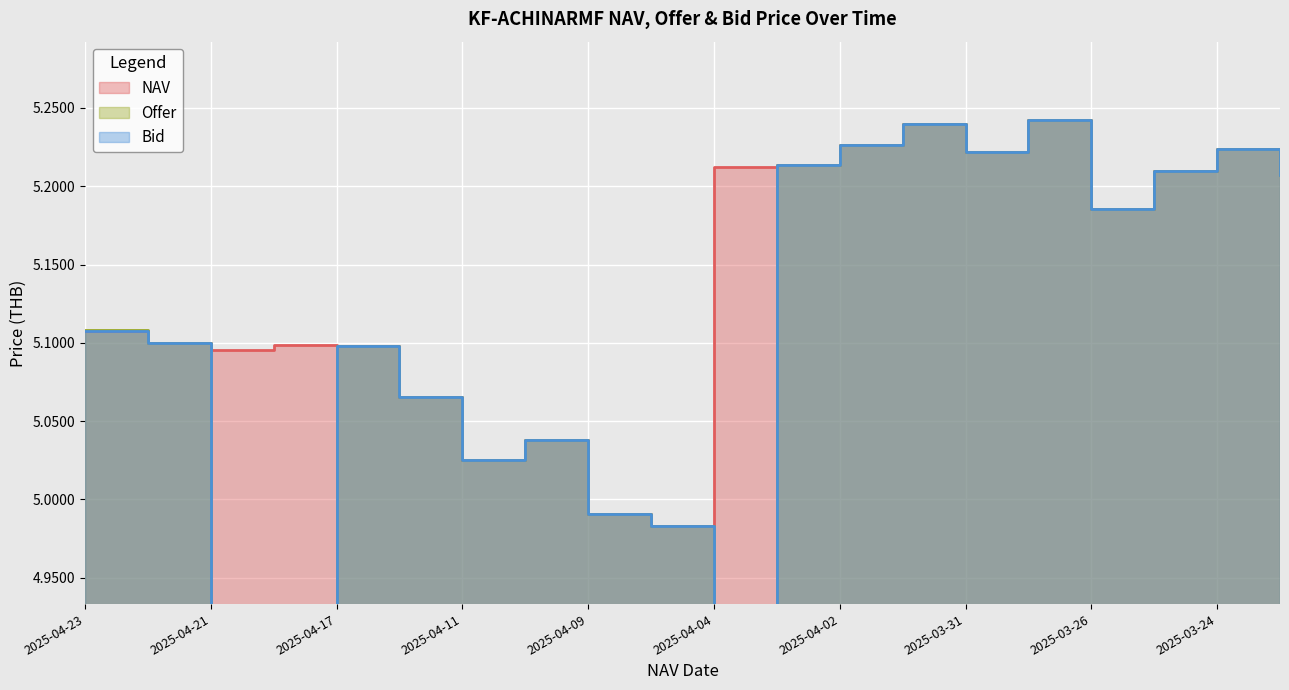

The NAV series shows 2.0 at 2025-03-25. True or false?

False